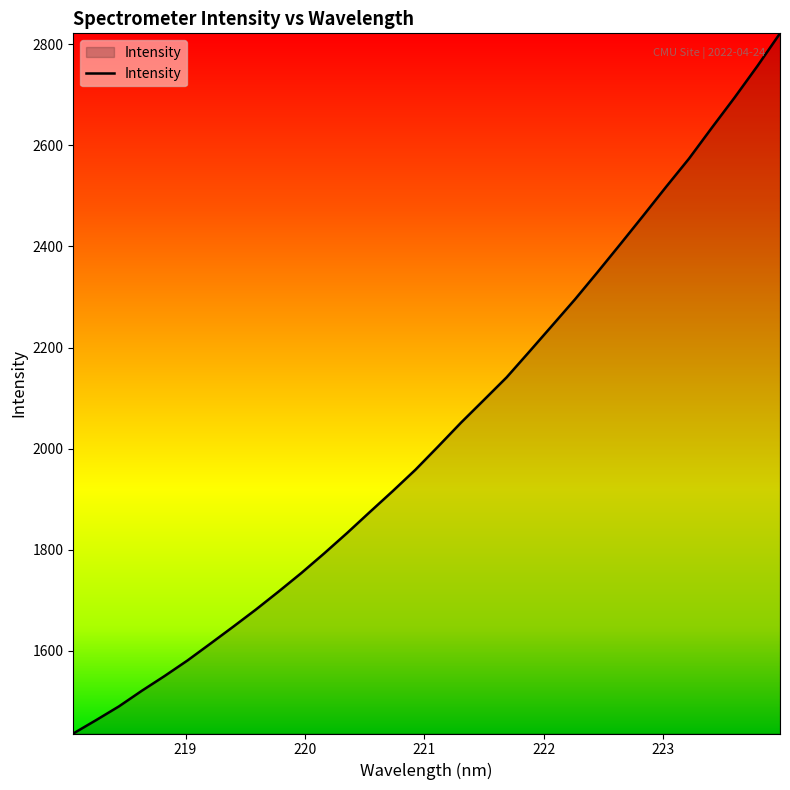

What is the difference between the maximum and minimum values?

1385.7